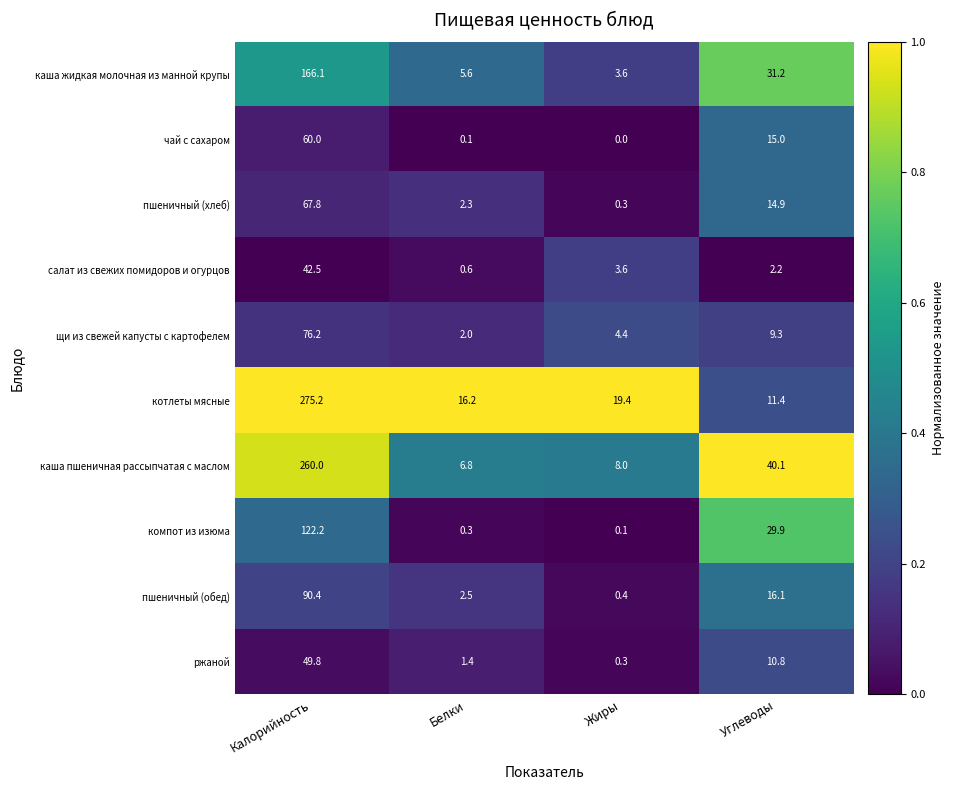

What is the minimum value for пшеничный (хлеб)?

0.3